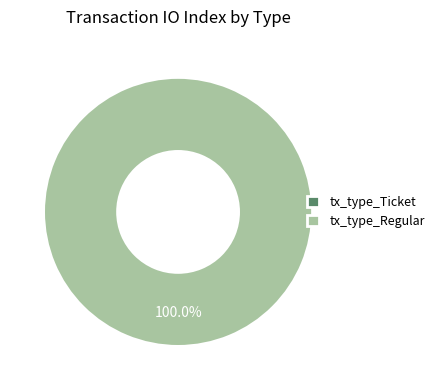

Is tx_type_Regular the majority of the pie?

Yes